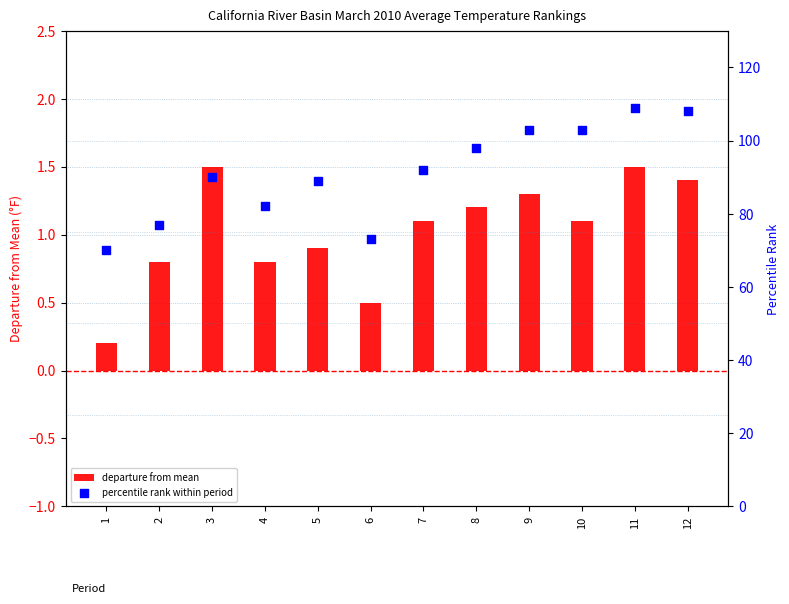

Which series contains the lowest Y value?

departure from mean